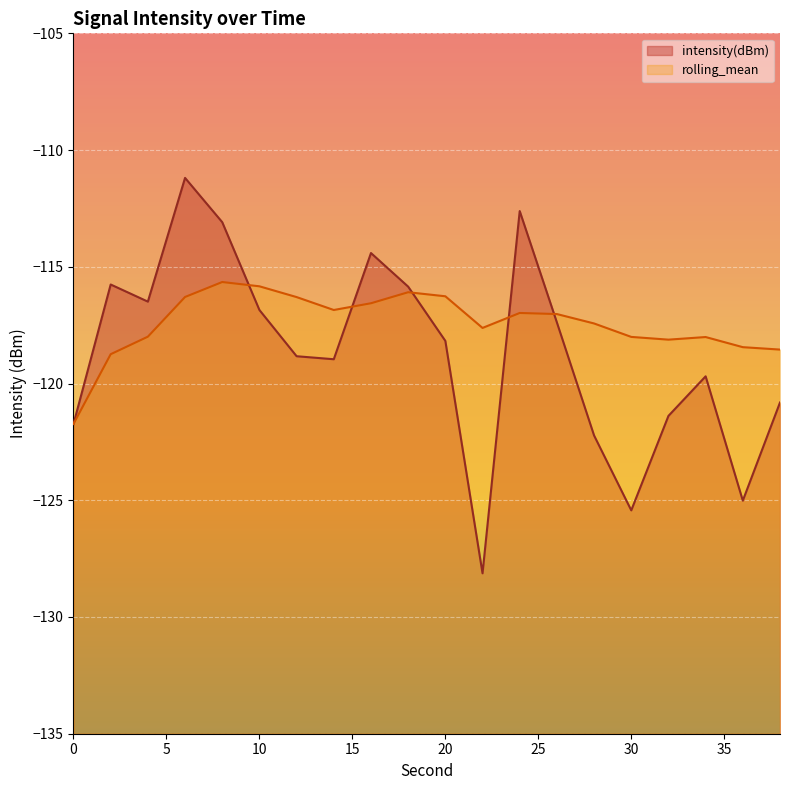

Rank the series at 12 from highest to lowest value.

rolling_mean, intensity(dBm)